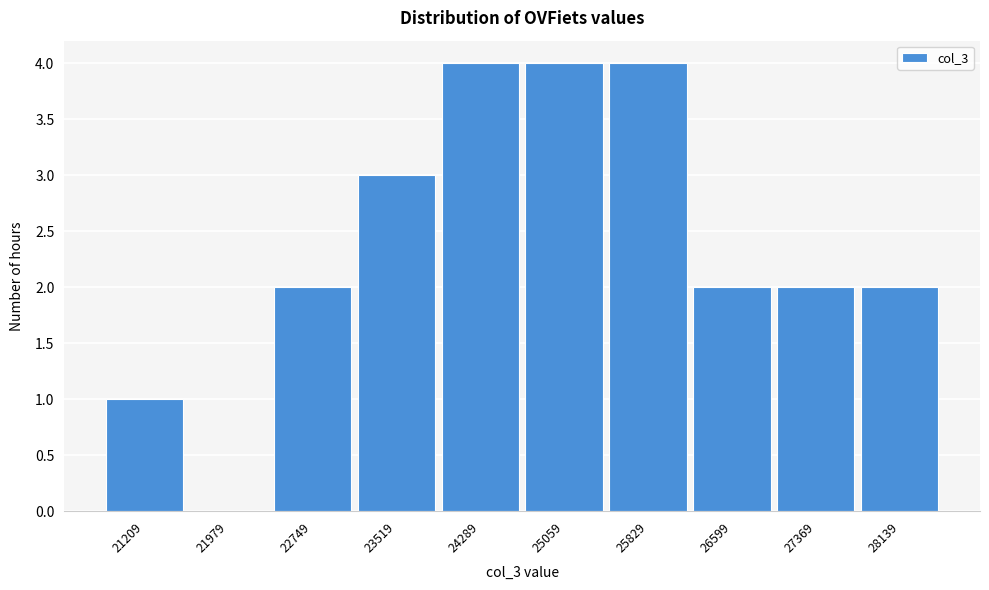

Reading left to right, what are all the values shown in this chart?

21209=1	21979=0	22749=2	23519=3	24289=4	25059=4	25829=4	26599=2	27369=2	28139=2